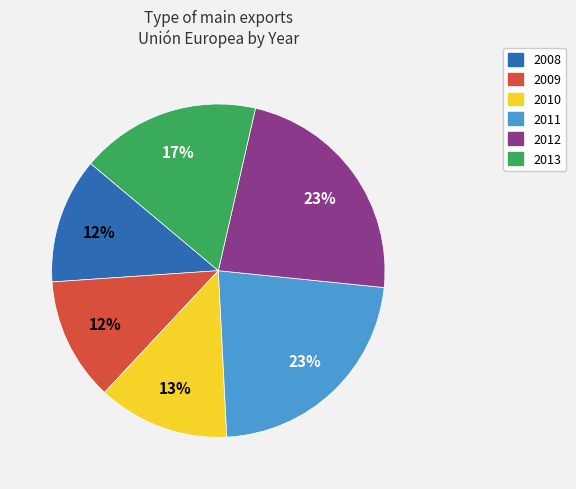

What is the ratio of the value at 2009 to the value at 2013?

0.7